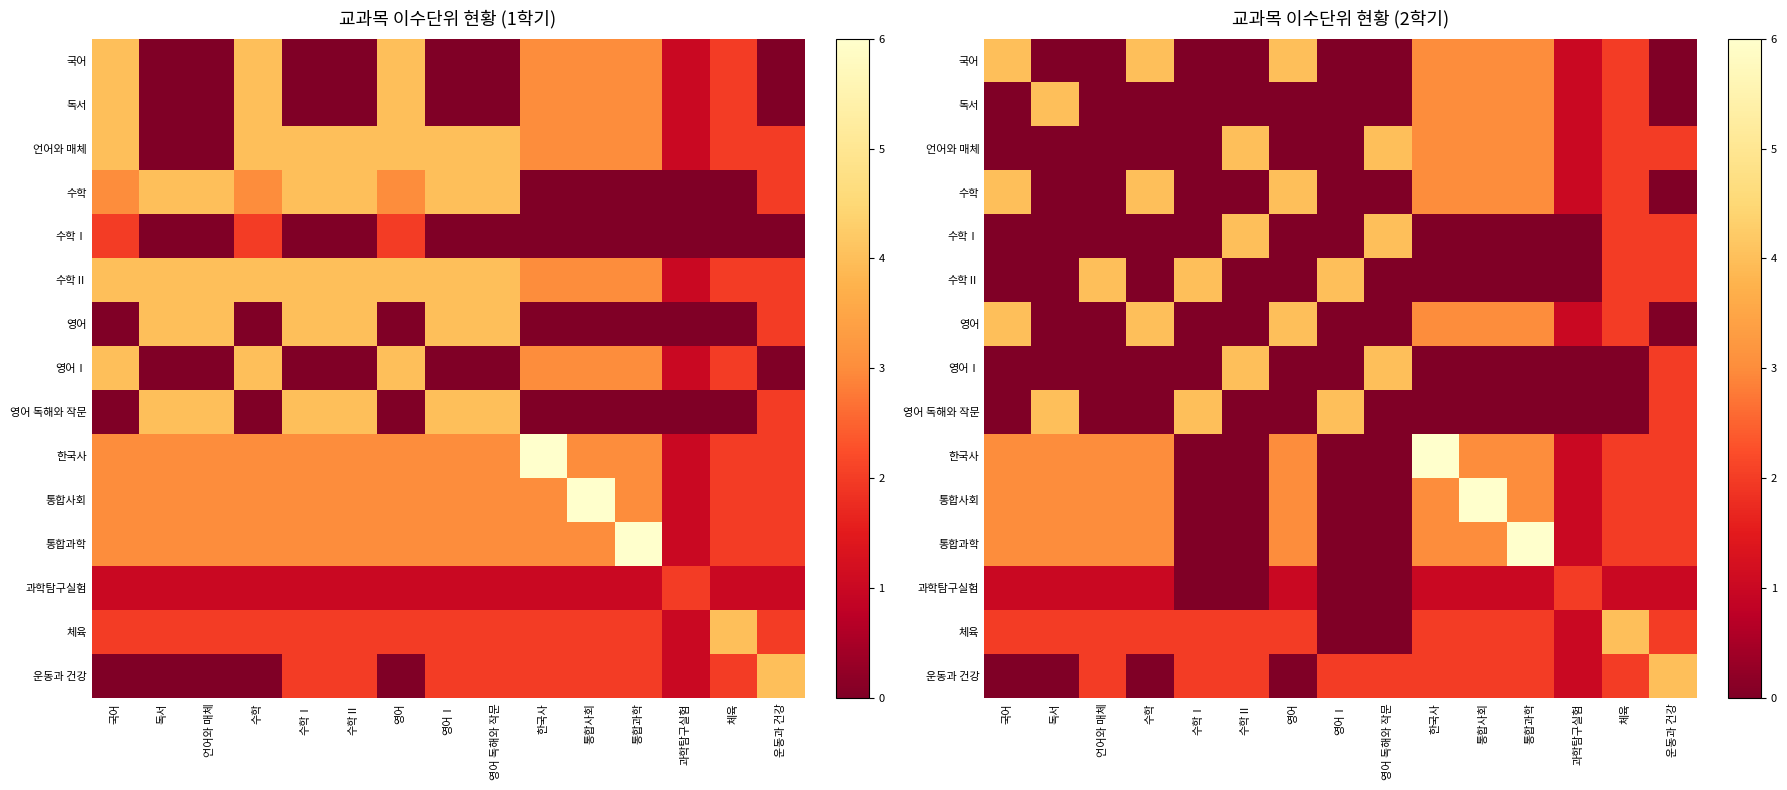

Is it true that 독서 equals 1 at 한국사?

False